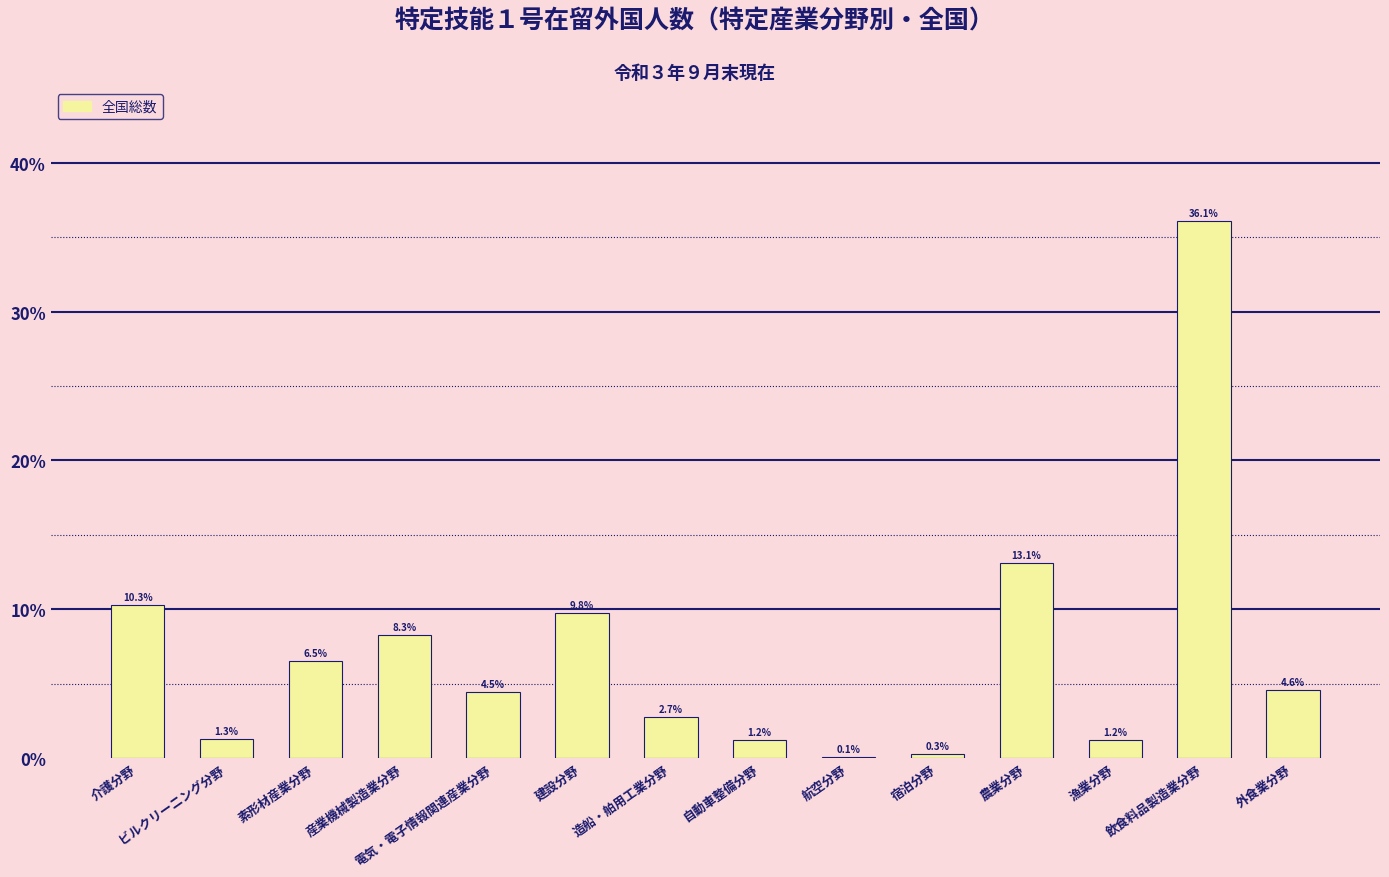

Between 造船・舶用工業分野 and 自動車整備分野, which is larger?

造船・舶用工業分野